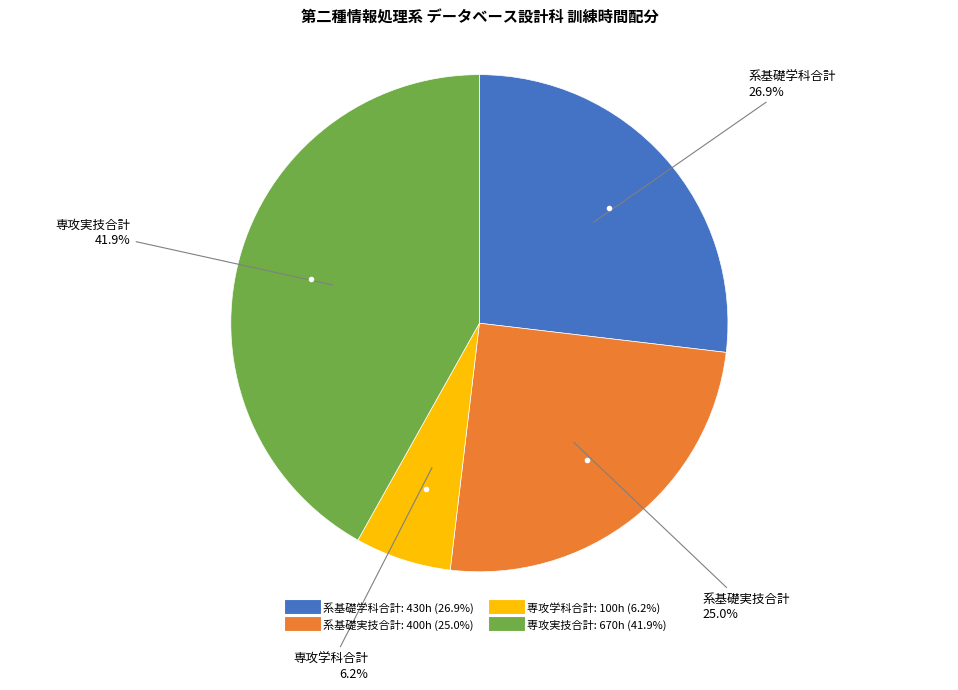

To the nearest percent, what percentage of the pie is 系基礎学科合計?

27%